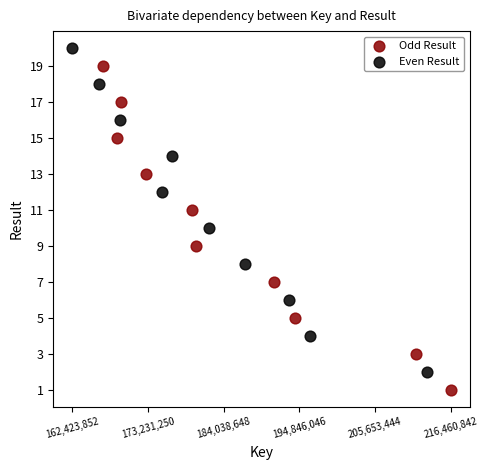

Which series contains the lowest Y value?

Odd Result